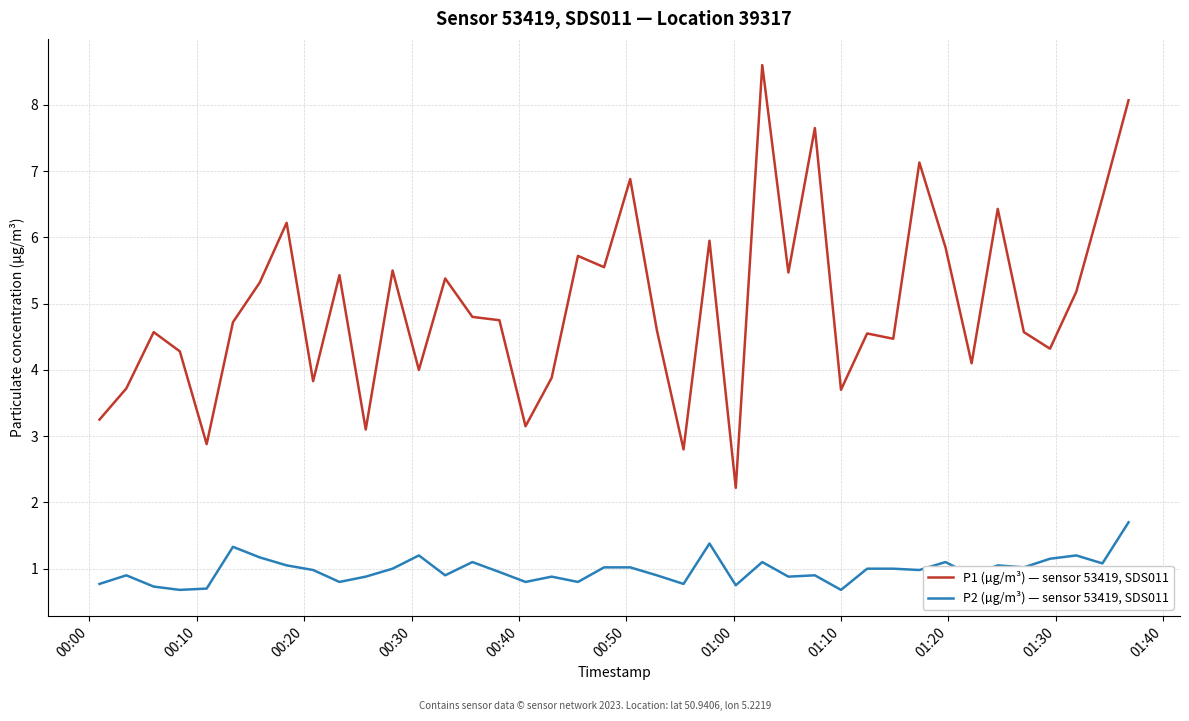

Which series has the largest range (max minus min)?

P1 (µg/m³) — sensor 53419, SDS011